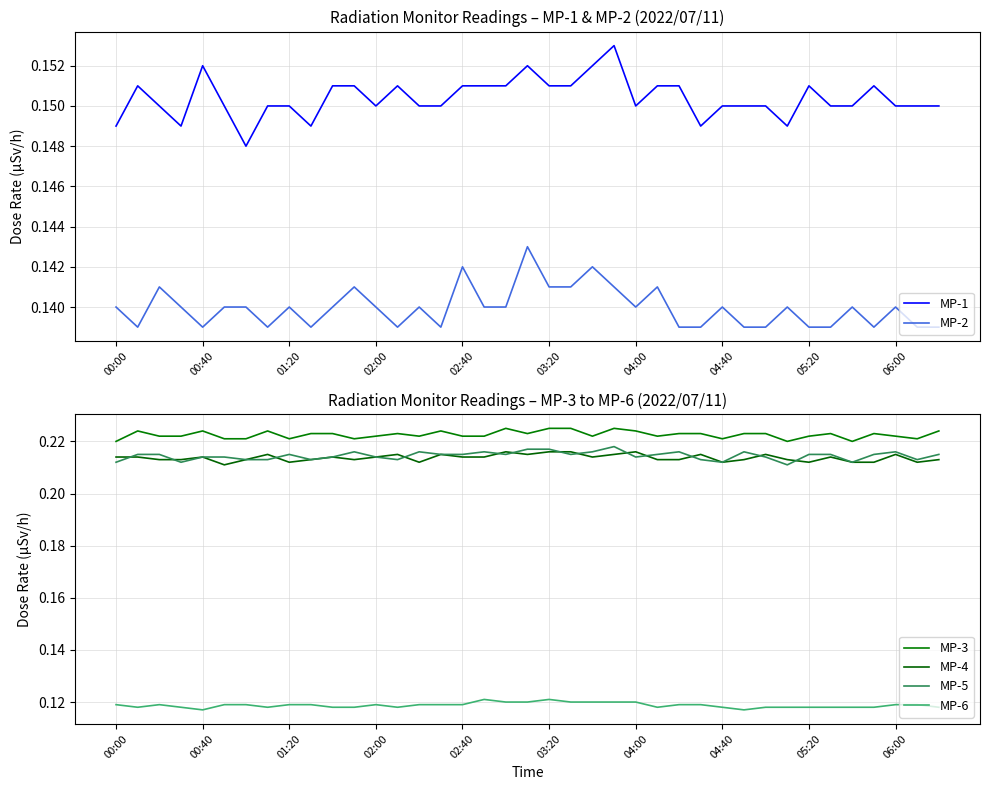

The MP-2 series shows 0.2 at 00:00. True or false?

False